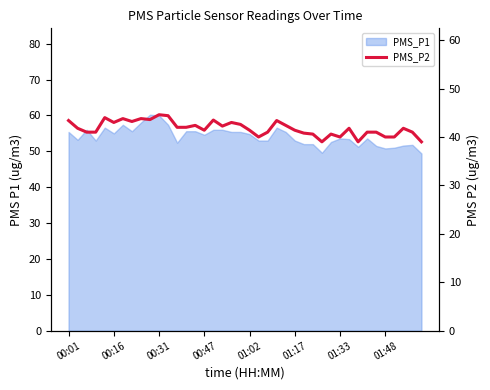

What is the sum of all values?

1672.0